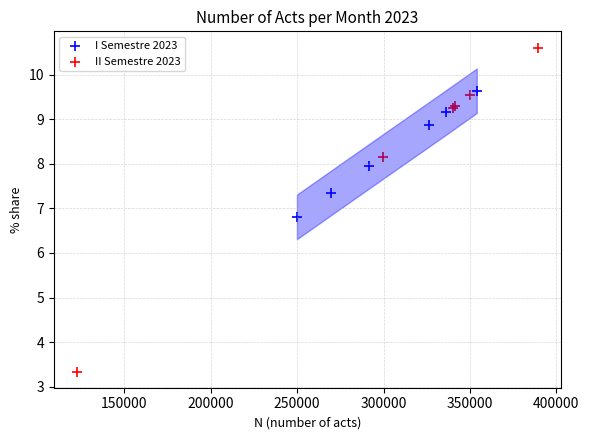

Which series reaches the minimum Y coordinate?

II Semestre 2023